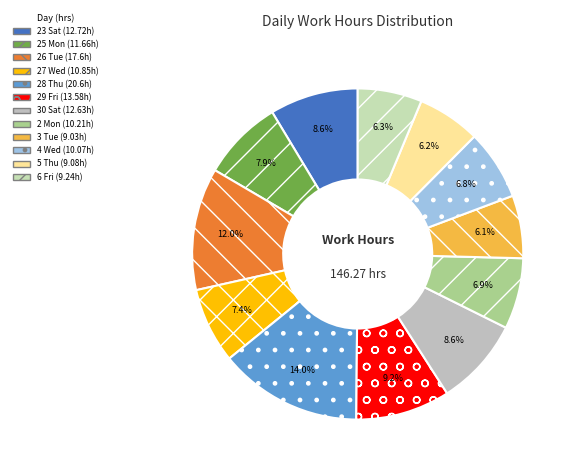

What is the largest slice in the pie chart?

28 Thu